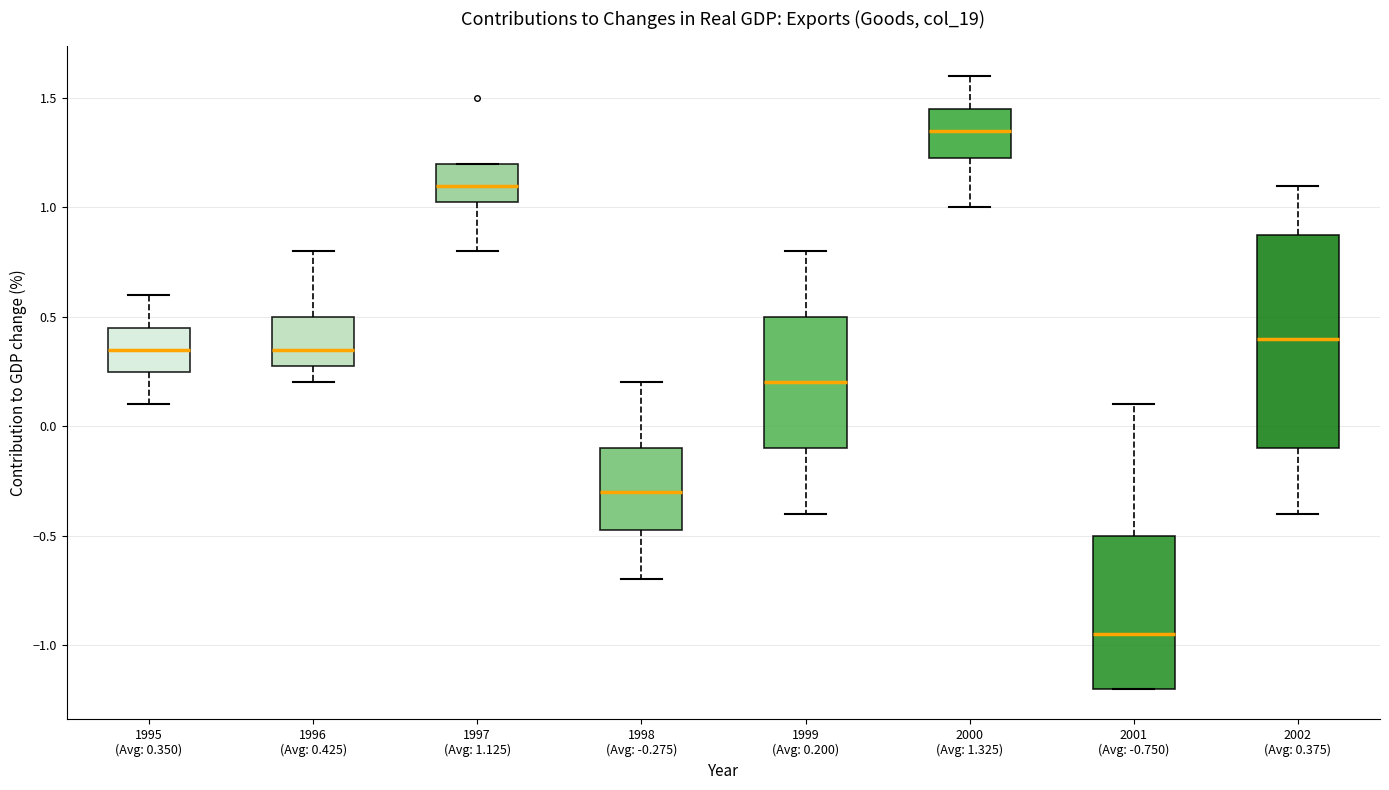

Reading left to right, transcribe this box plot: for each box, give where its median line is, the range the box spans, and where its two whiskers end, as read against the y-axis. The values are not printed on the chart, so give them approximately, as read against the axis.

1995 (Avg: 0.350): median 0.35, box 0.25 to 0.45, whiskers 0.10 to 0.60
1996 (Avg: 0.425): median 0.35, box 0.30 to 0.50, whiskers 0.20 to 0.80
1997 (Avg: 1.125): median 1.10, box 1.05 to 1.20, whiskers 0.80 to 1.20
1998 (Avg: -0.275): median -0.30, box -0.45 to -0.10, whiskers -0.70 to 0.20
1999 (Avg: 0.200): median 0.20, box -0.10 to 0.50, whiskers -0.40 to 0.80
2000 (Avg: 1.325): median 1.35, box 1.25 to 1.45, whiskers 1.00 to 1.60
2001 (Avg: -0.750): median -0.95, box -1.20 to -0.50, whiskers -1.20 to 0.10
2002 (Avg: 0.375): median 0.40, box -0.10 to 0.90, whiskers -0.40 to 1.10